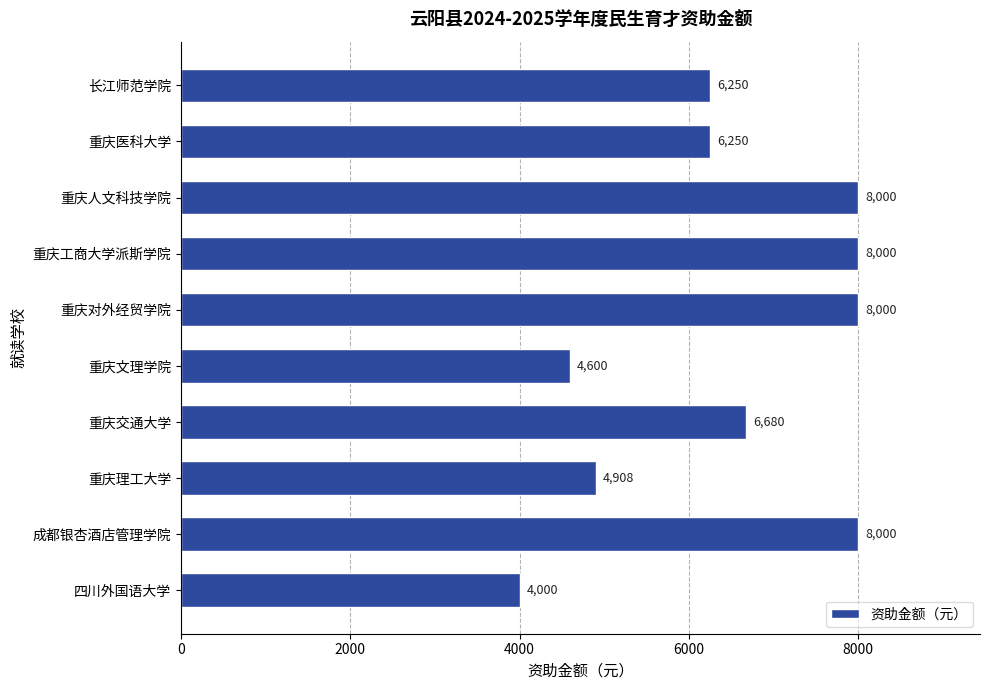

What is the average value?

6469